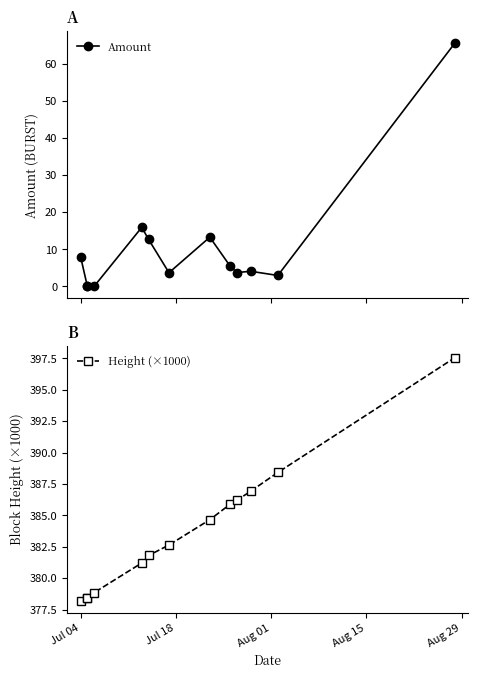

What is the sum of all Amount values?

134.9